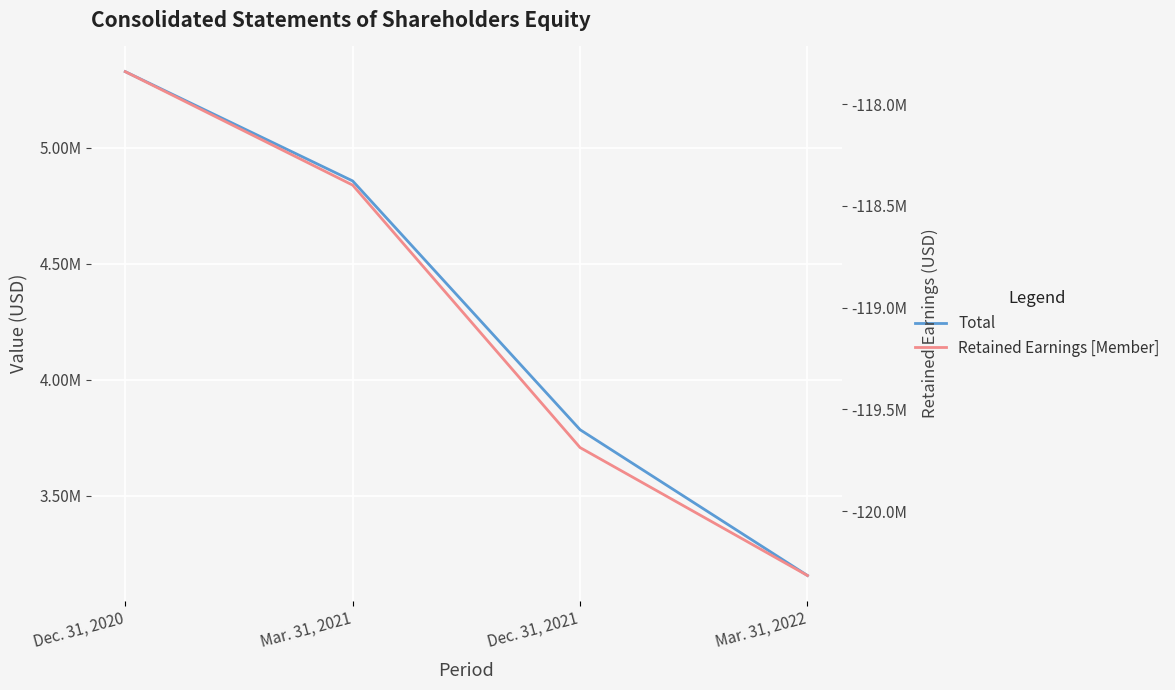

What is the sum of the Retained Earnings [Member] values at Dec. 31, 2021 and Dec. 31, 2020?

-237527904